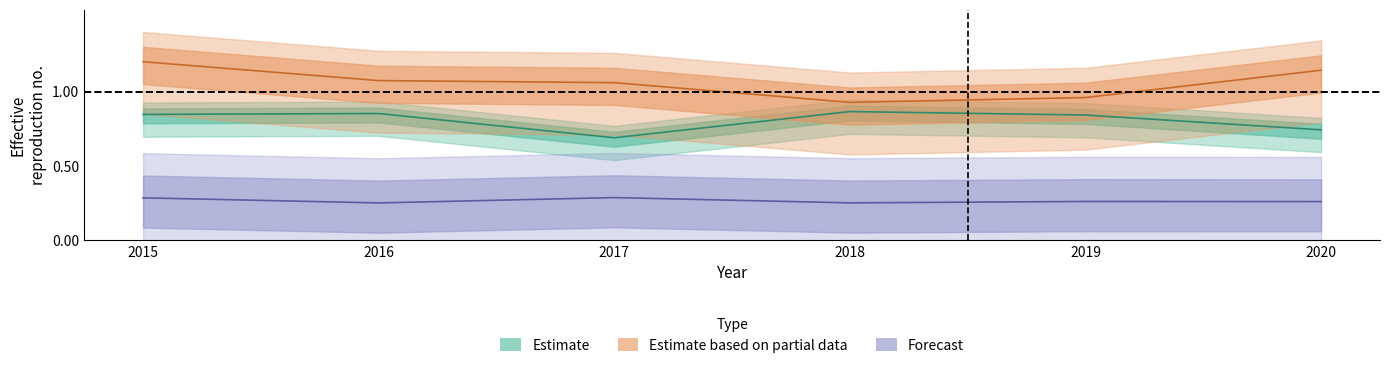

Which has a higher value, 2018 or 2016?

2018